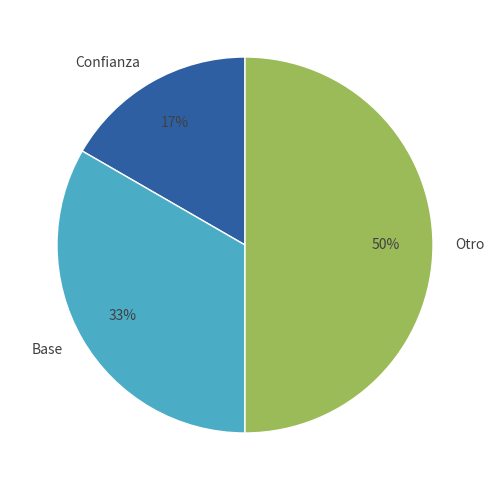

Do Confianza and Otro together represent more than half of the pie?

Yes